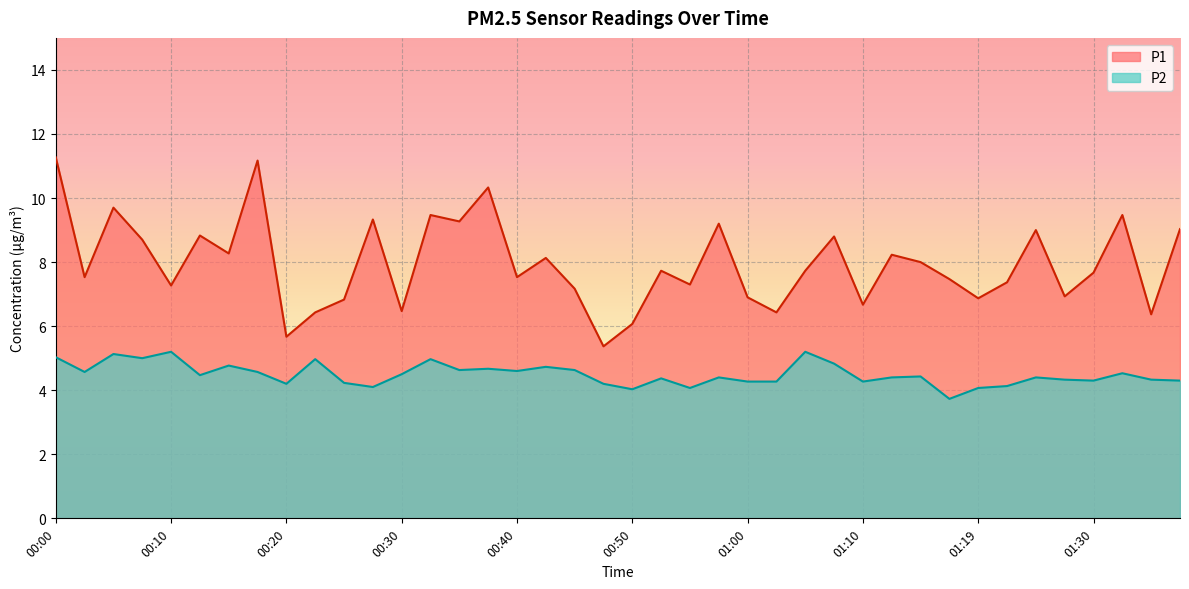

Which category has the highest value in the P1 series?

00:00